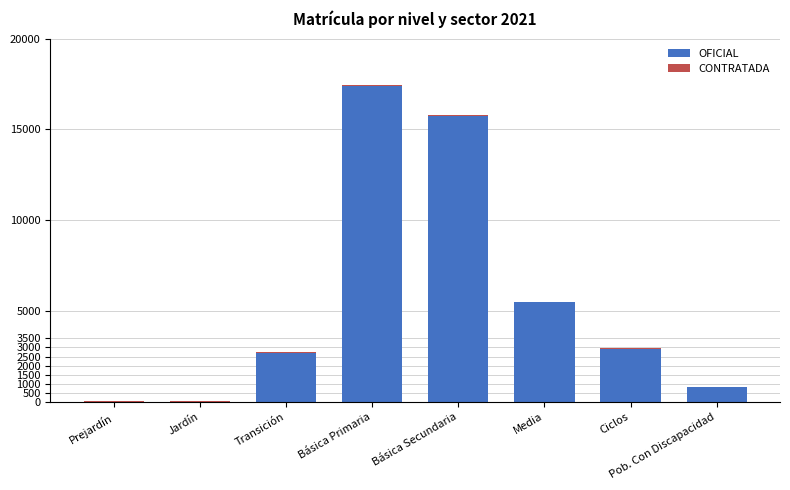

At which category is the sum across all series the highest?

Básica Primaria